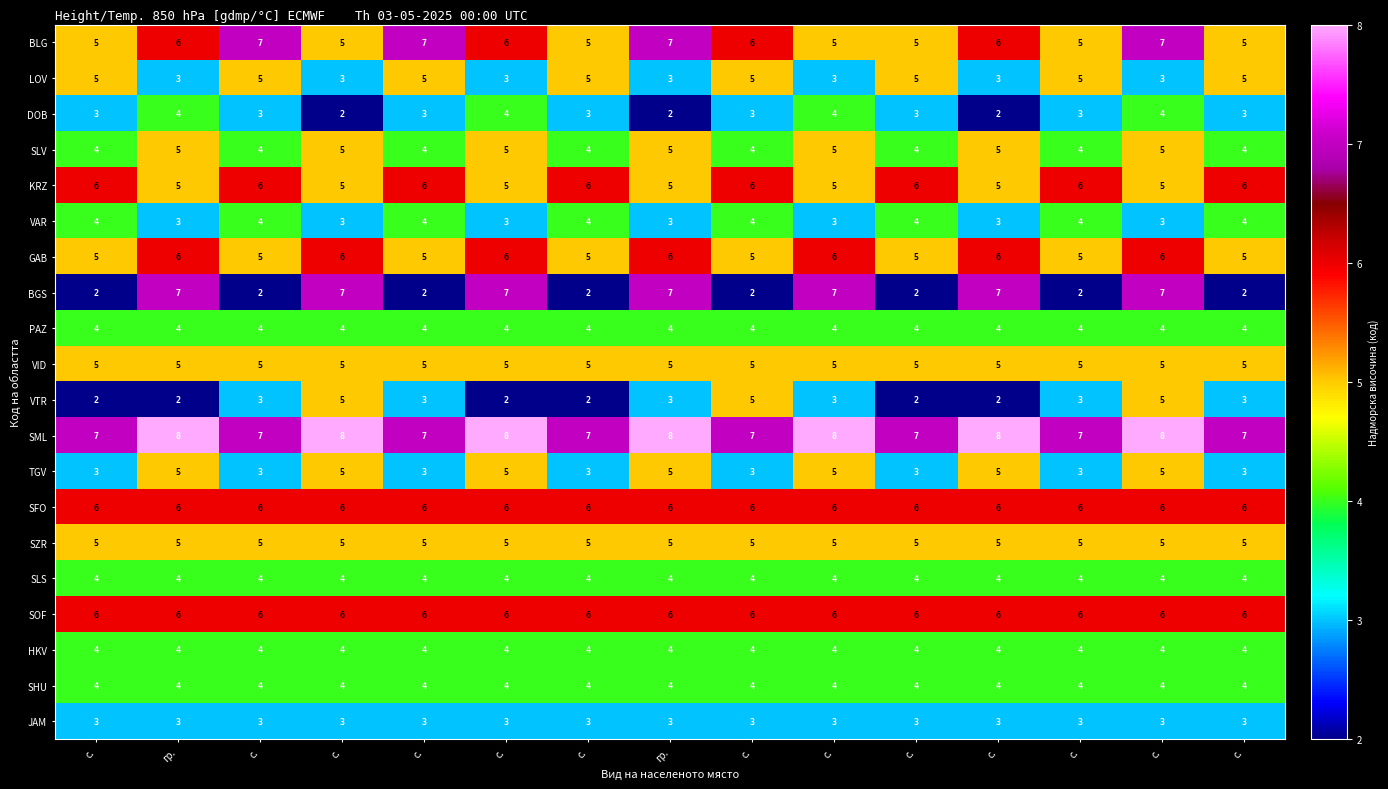

How many data points does each series have?

15